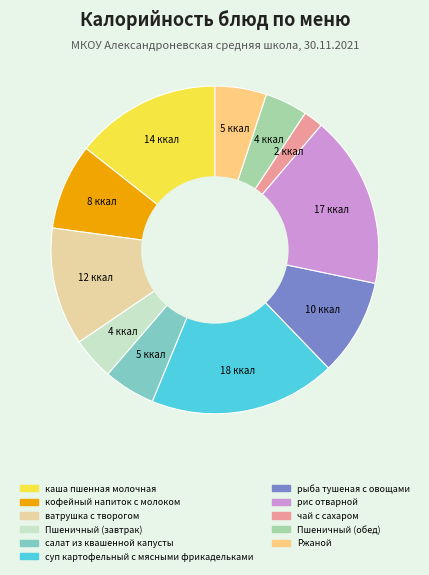

Combined, do рыба тушеная с овощами and Пшеничный (завтрак) account for over 50%?

No